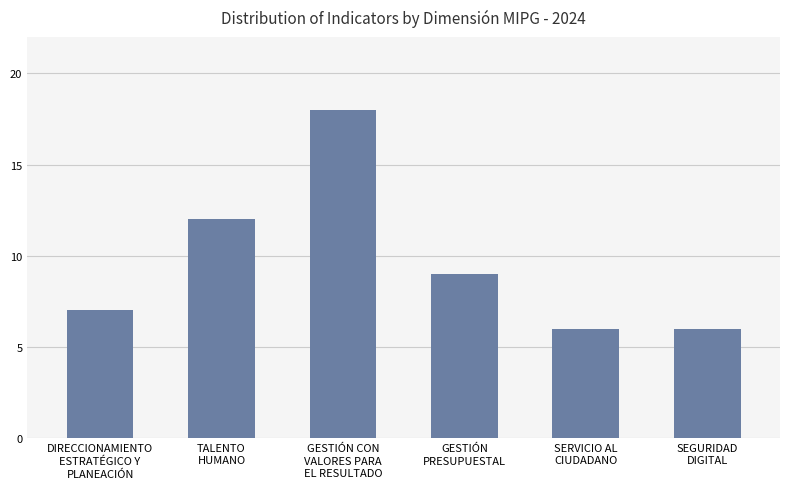

What is the average value?

10